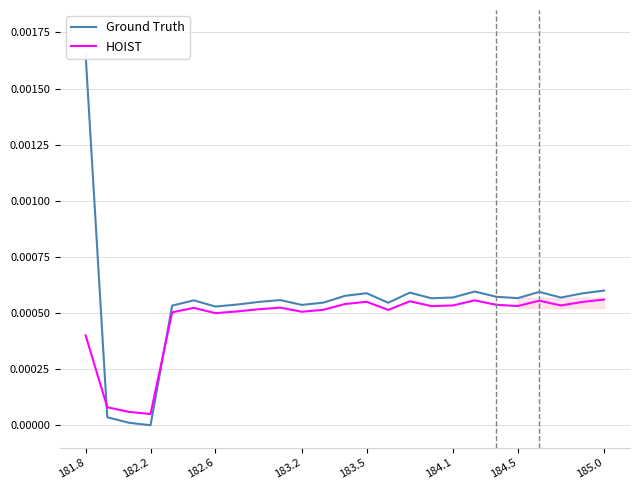

Between which two adjacent categories do HOIST and Ground Truth first intersect?

181.8 and 182.2